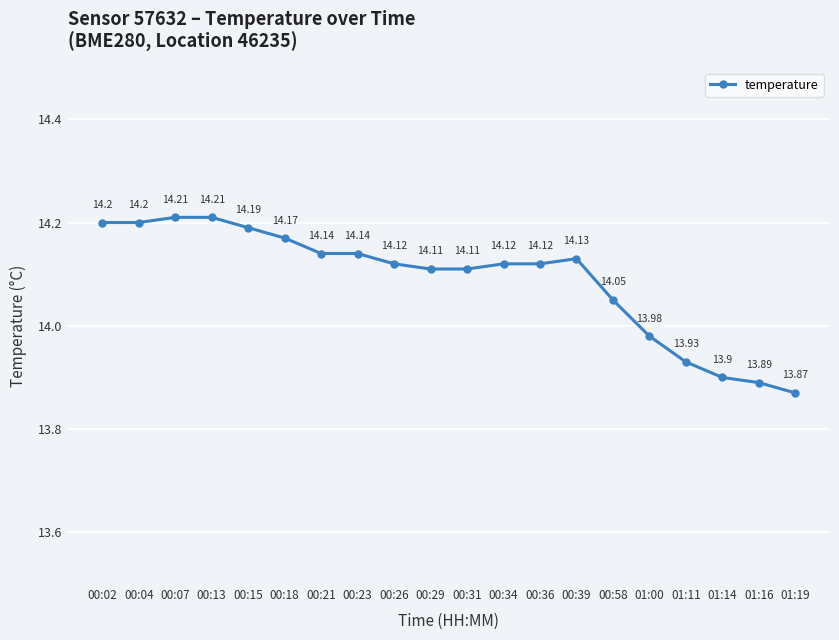

Reading left to right, transcribe all the data shown in this chart.

14.2	14.2	14.2	14.2	14.2	14.2	14.1	14.1	14.1	14.1	14.1	14.1	14.1	14.1	14.1	14.0	13.9	13.9	13.9	13.9